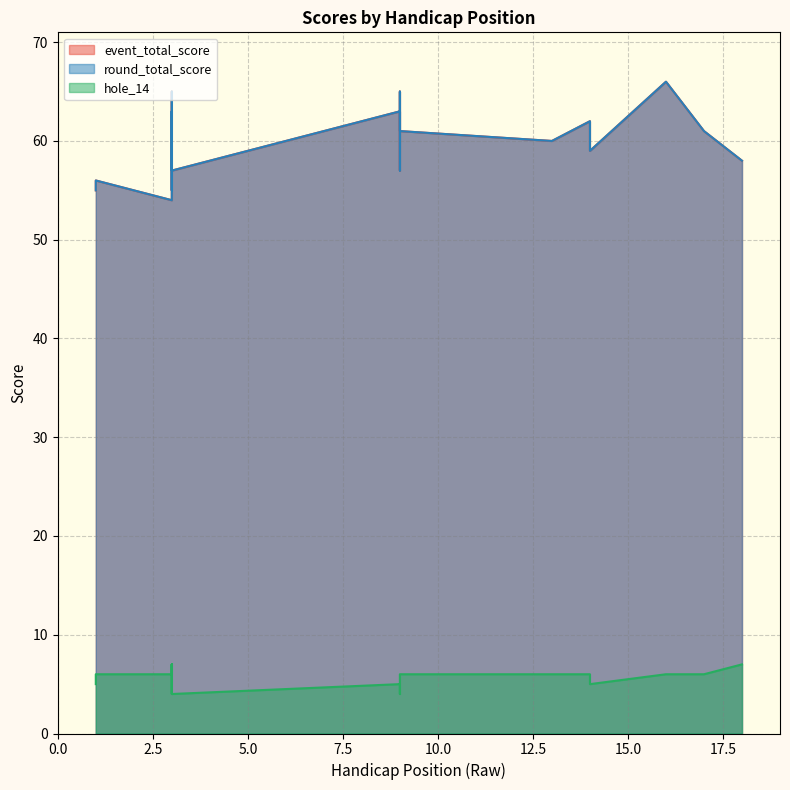

True or false: hole_14 has more than 1 interior local peaks.

True